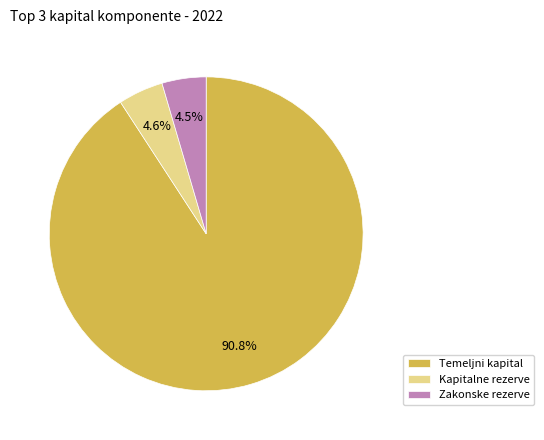

Which category has the biggest portion of the pie?

Temeljni kapital